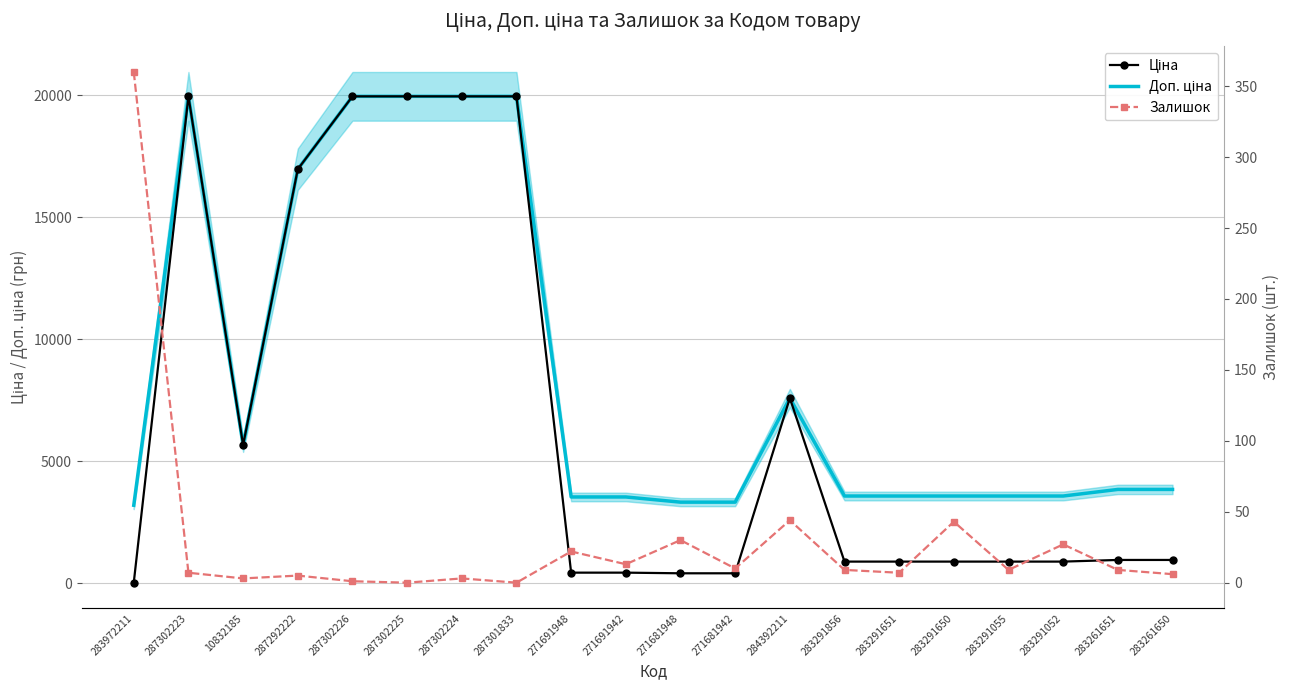

The value of Доп. ціна at 283291651 is 3583.6. True or false?

True